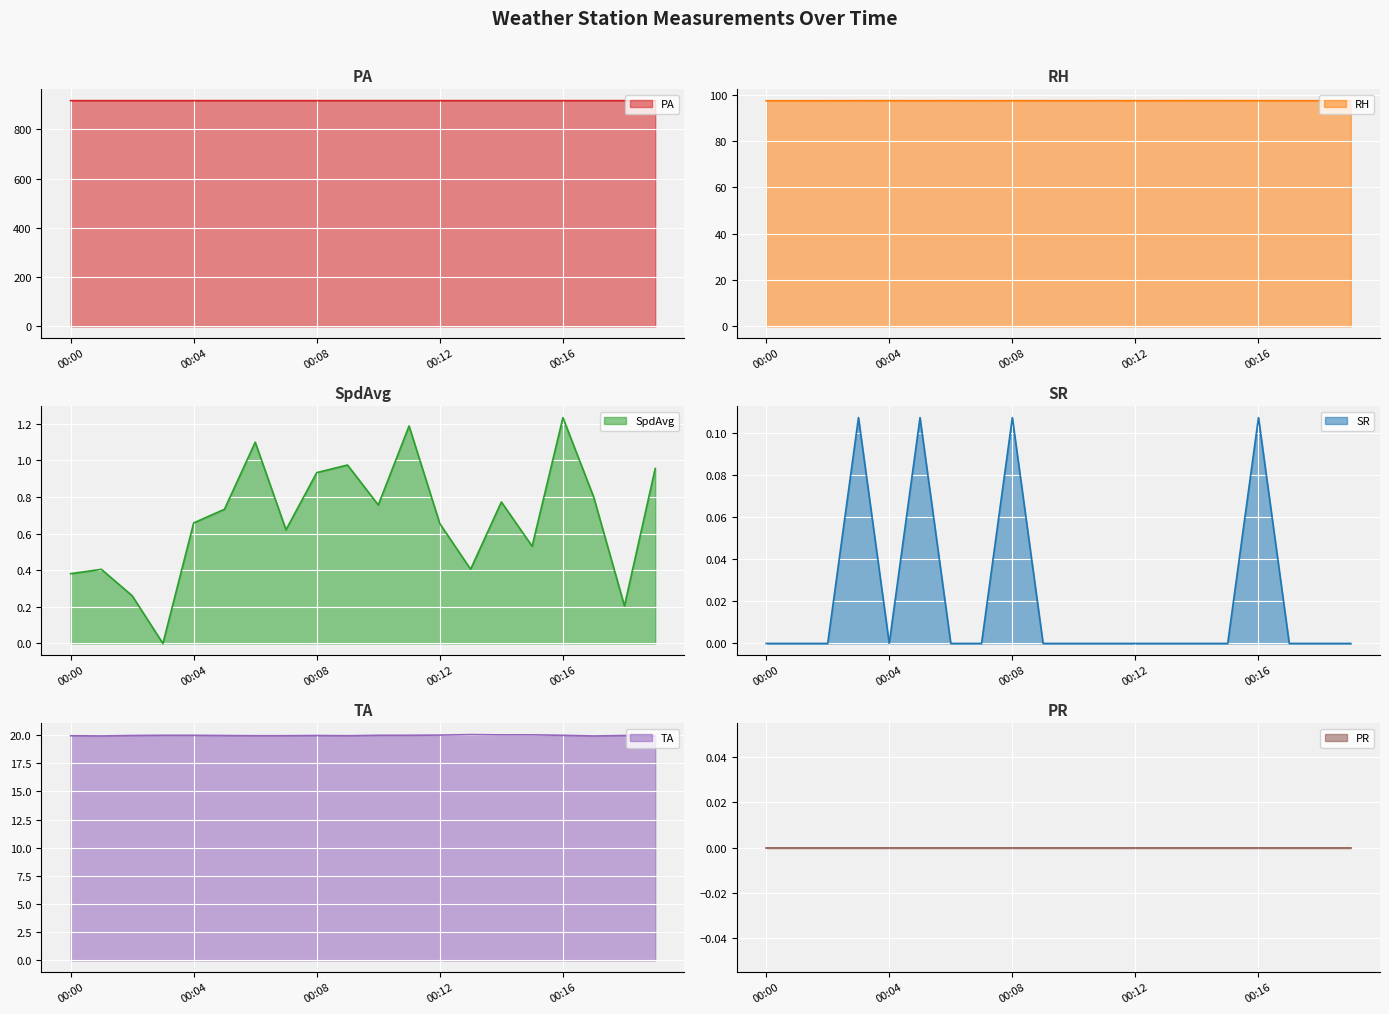

At which category is the sum across all series the highest?

00:16